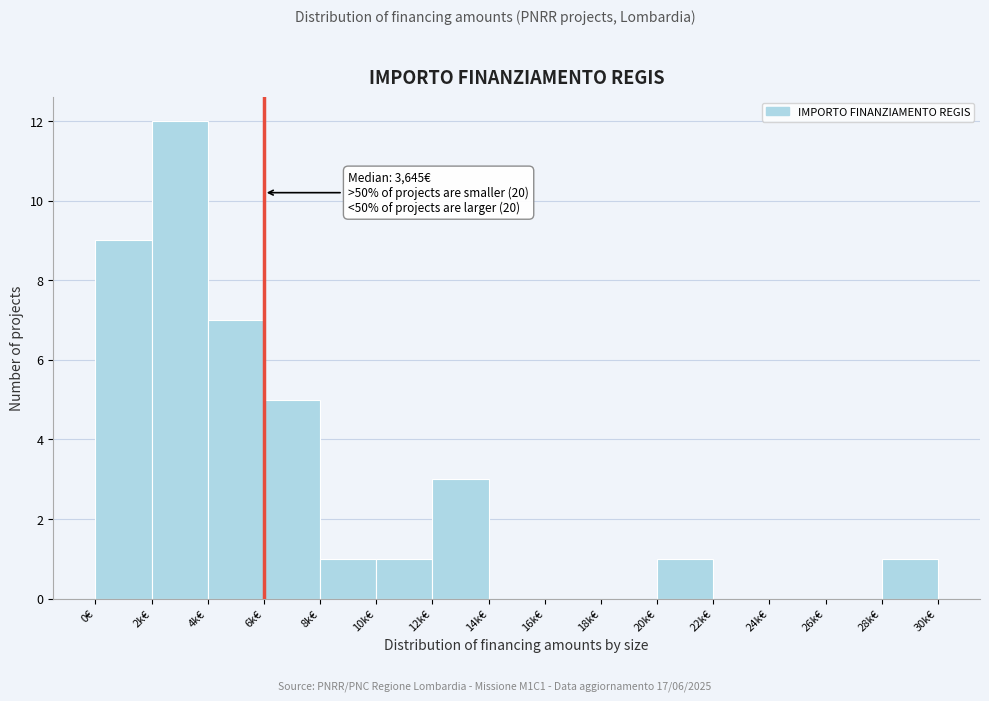

Reading left to right, list all the values displayed in this chart.

0€=9	2k€=12	4k€=7	6k€=5	8k€=1	10k€=1	12k€=3	14k€=0	16k€=0	18k€=0	20k€=1	22k€=0	24k€=0	26k€=0	28k€=1